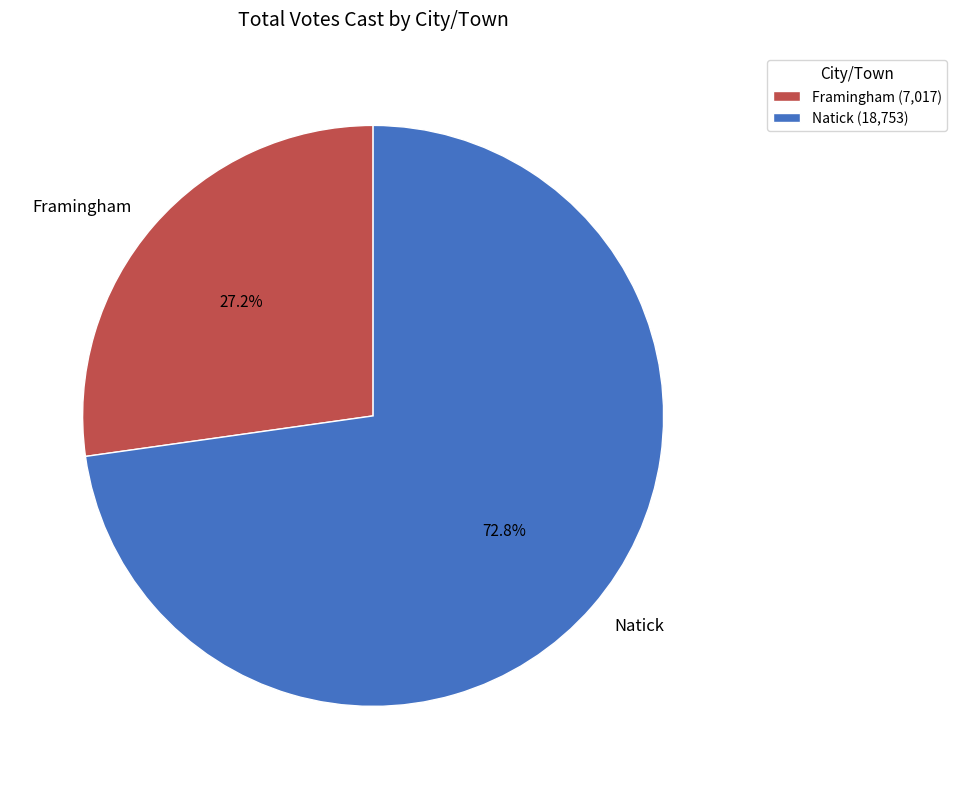

True or false: Natick accounts for 82% of the total.

False